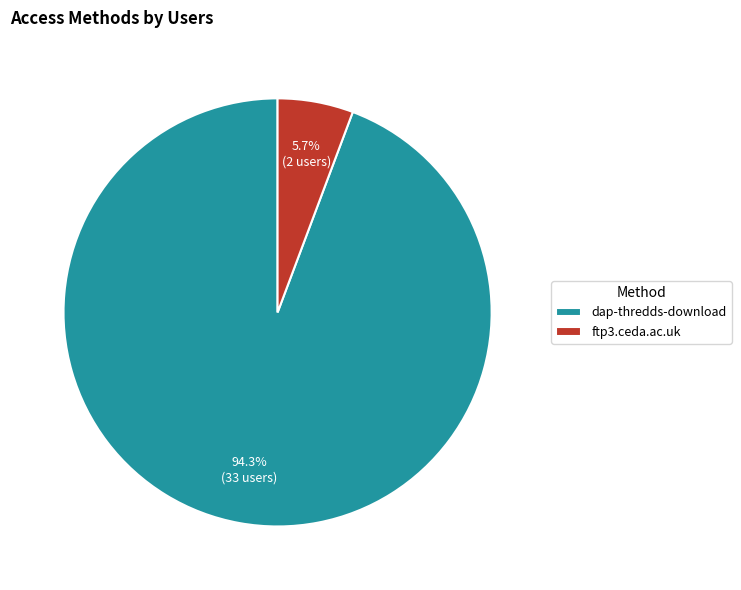

The ftp3.ceda.ac.uk slice represents 1% of the pie. True or false?

False